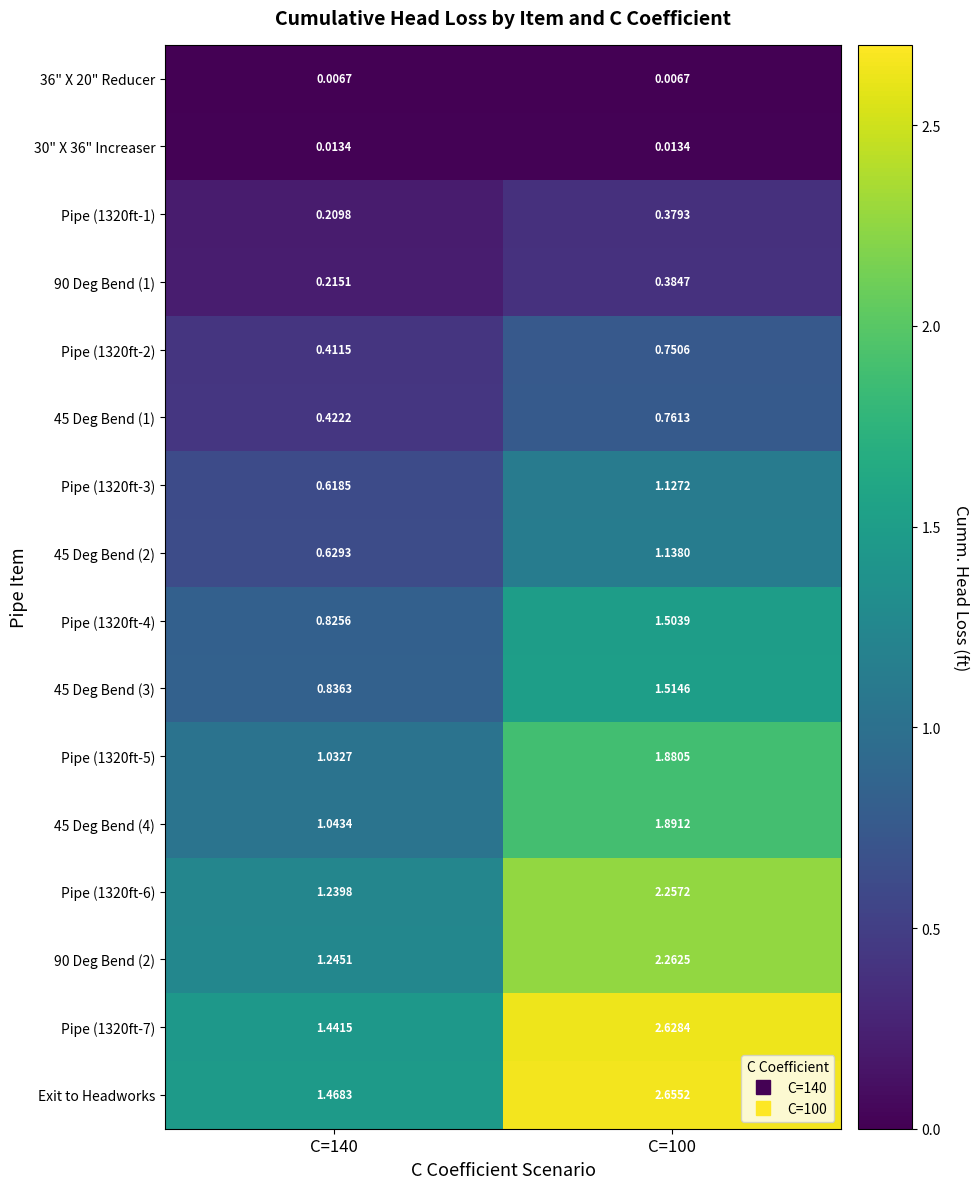

Which series has the largest total across all categories?

Exit to Headworks